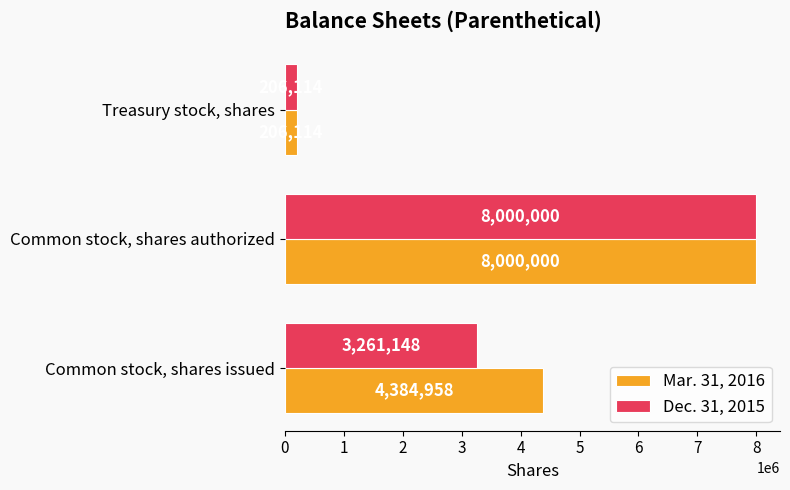

Which category has the lowest value in the Dec. 31, 2015 series?

Treasury stock, shares